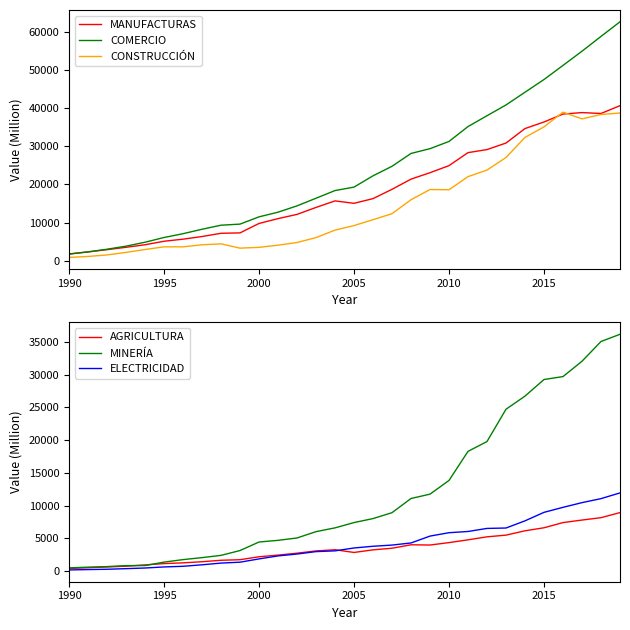

How many values in the ELECTRICIDAD series are below 3520?

15